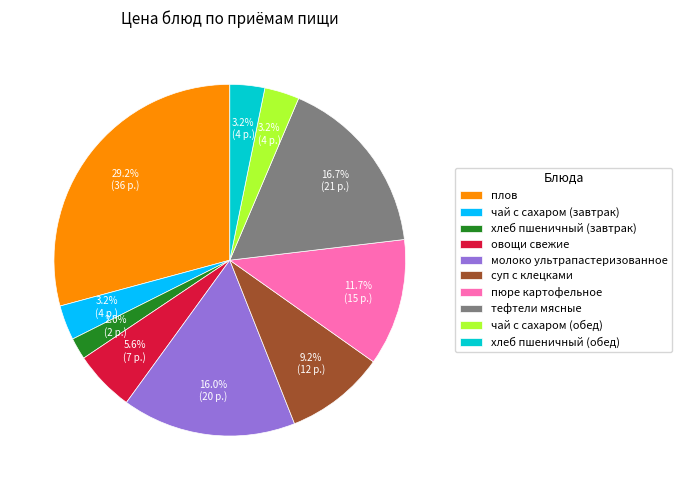

True or false: суп с клецками accounts for 15% of the total.

False